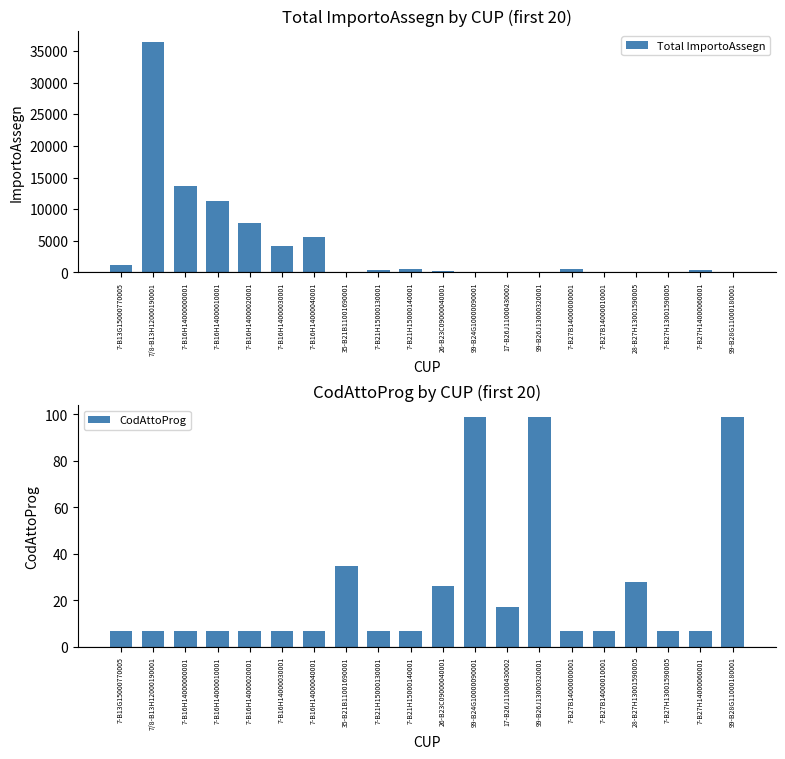

Reading right to left, list all the values displayed in this chart.

Total ImportoAssegn: 99-B28G11000180001=41.7	7-B27H14000060001=400.0	7-B27H13001590005=100.0	28-B27H13001590005=11.3	7-B27B14000010001=110.0	7-B27B14000000001=500.0	99-B26J13000320001=6.4	17-B26J11000430002=110.0	99-B24G10000090001=28.2	26-B23C09000040001=157.8	7-B21H15000140001=475.6	7-B21H15000130001=458.9	35-B21B11001690001=88.3	7-B16H14000040001=5582.1	7-B16H14000030001=4124.6	7-B16H14000020001=7845.0	7-B16H14000010001=11296.1	7-B16H14000000001=13612.4	7/8-B13H12000190001=36364.5	7-B13G15000770005=1228.0
CodAttoProg: 99-B28G11000180001=99.0	7-B27H14000060001=7.0	7-B27H13001590005=7.0	28-B27H13001590005=28.0	7-B27B14000010001=7.0	7-B27B14000000001=7.0	99-B26J13000320001=99.0	17-B26J11000430002=17.0	99-B24G10000090001=99.0	26-B23C09000040001=26.0	7-B21H15000140001=7.0	7-B21H15000130001=7.0	35-B21B11001690001=35.0	7-B16H14000040001=7.0	7-B16H14000030001=7.0	7-B16H14000020001=7.0	7-B16H14000010001=7.0	7-B16H14000000001=7.0	7/8-B13H12000190001=7.0	7-B13G15000770005=7.0